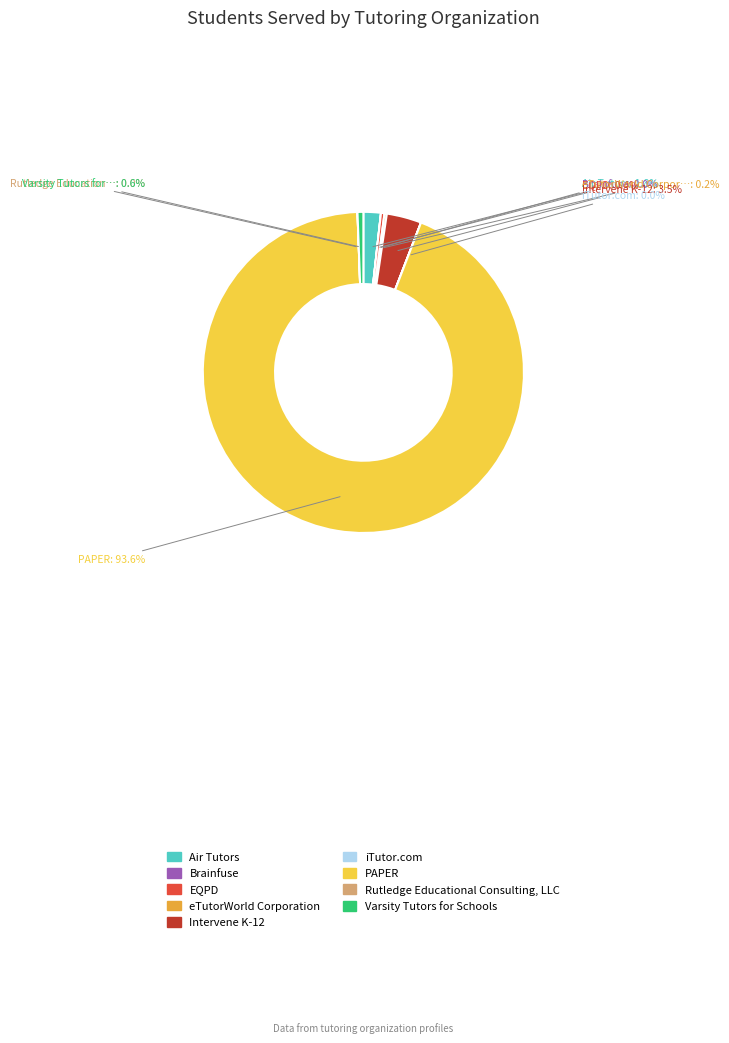

Which category accounts for the majority?

PAPER